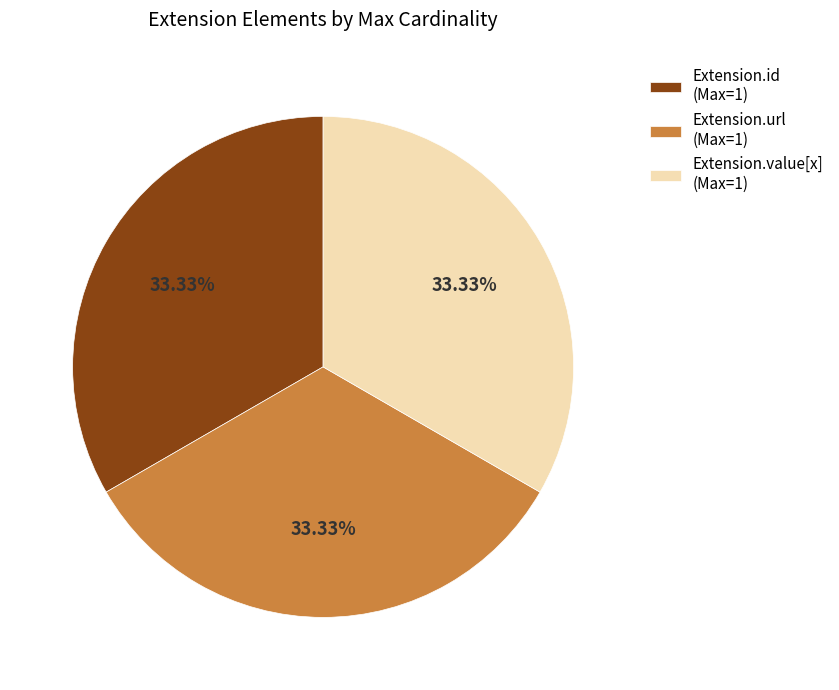

Is Extension.value[x] (Max=1) the majority of the pie?

No